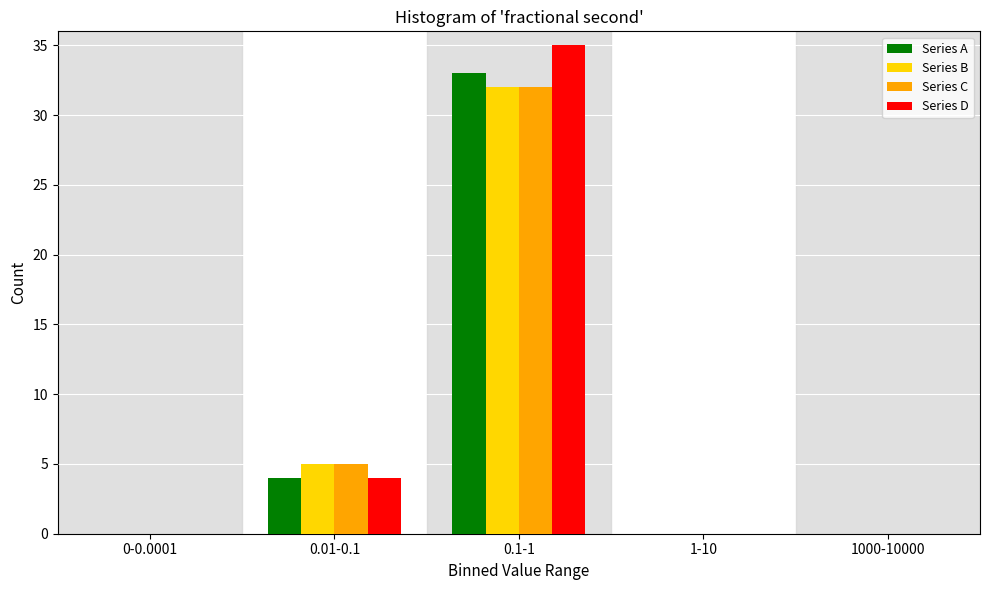

Reading left to right, what are all the values shown in this chart?

Series A: 0-0.0001=0	0.01-0.1=4	0.1-1=33	1-10=0	1000-10000=0
Series B: 0-0.0001=0	0.01-0.1=5	0.1-1=32	1-10=0	1000-10000=0
Series C: 0-0.0001=0	0.01-0.1=5	0.1-1=32	1-10=0	1000-10000=0
Series D: 0-0.0001=0	0.01-0.1=4	0.1-1=35	1-10=0	1000-10000=0